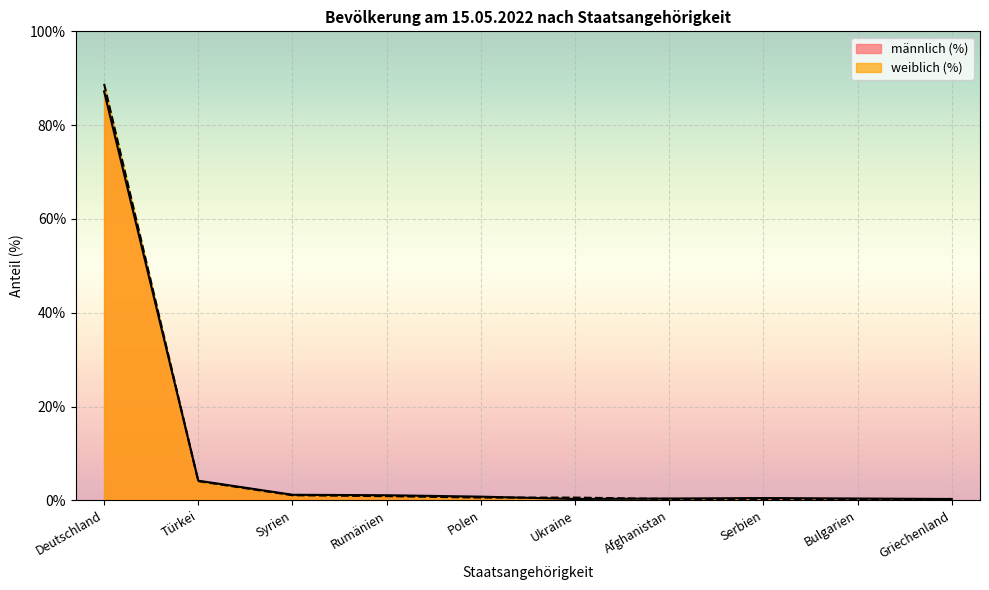

At which category is the sum across all series the highest?

Deutschland